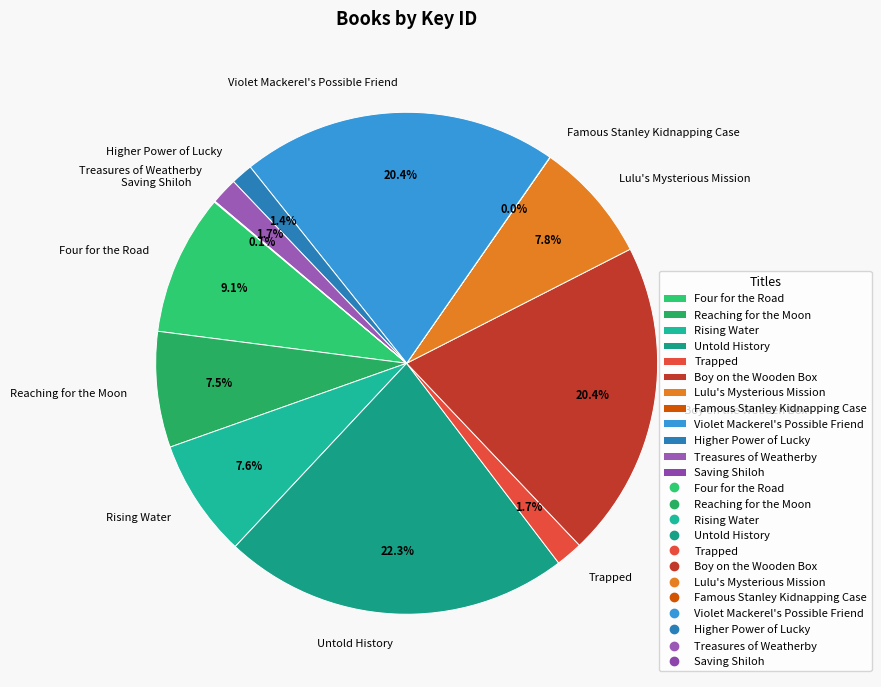

What is the ratio of the value at Four for the Road to the value at Untold History?

0.4